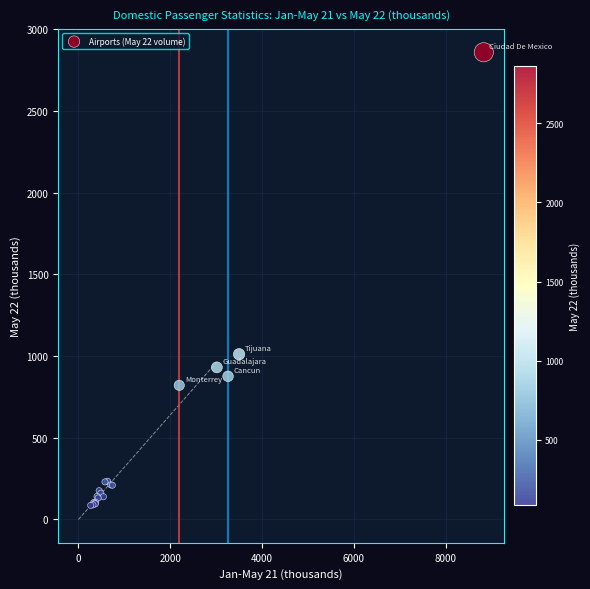

What Y value in the scatter plot is closest to 1473?

1011.4